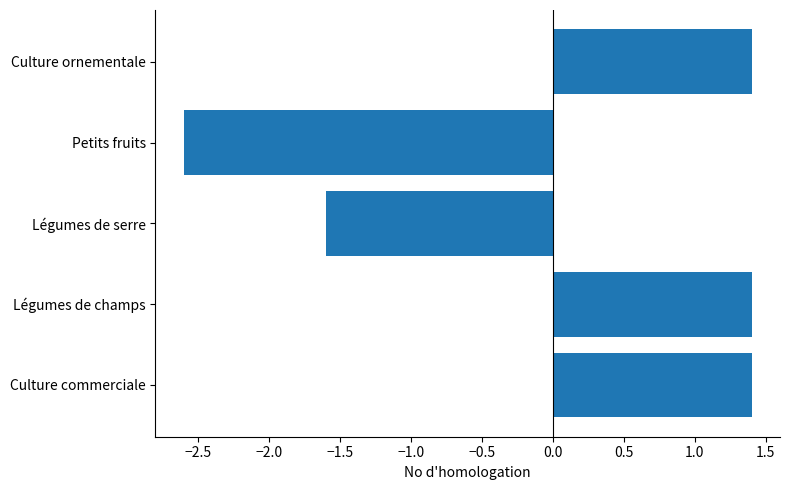

What is the smallest value displayed?

-2.6